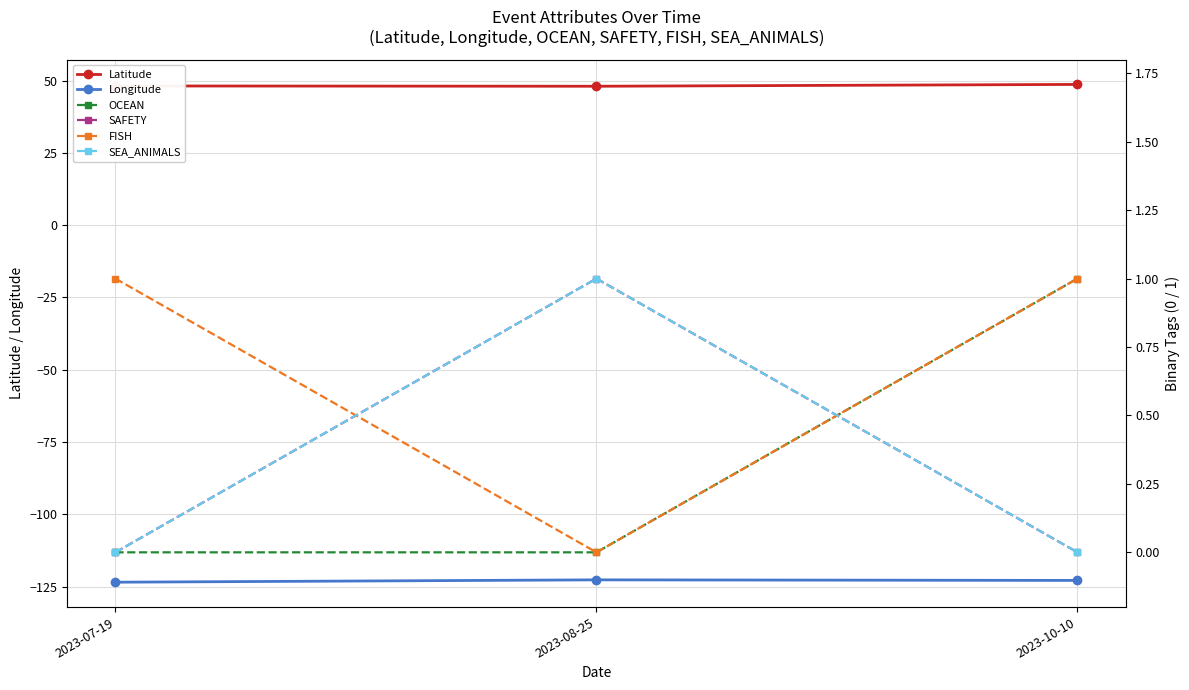

What is the difference between the OCEAN values at 2023-10-10 and 2023-07-19?

1.0